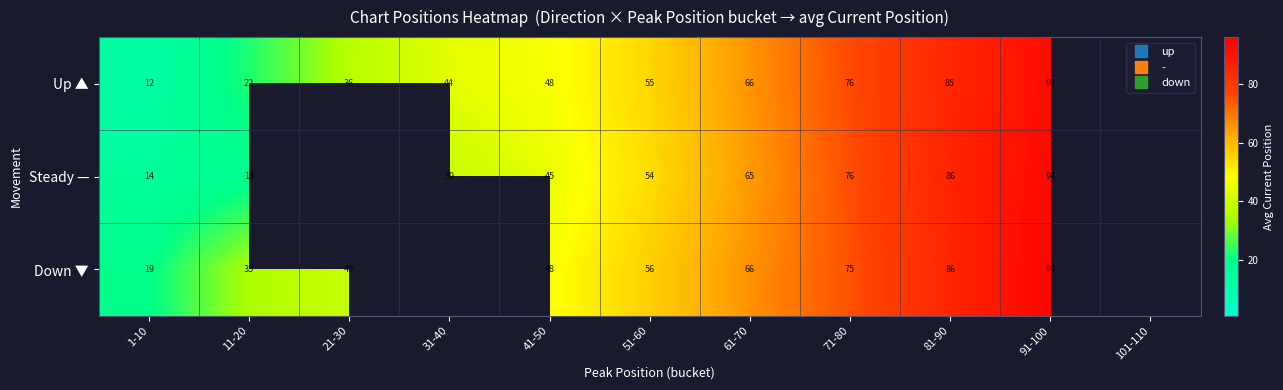

Is it true that Steady — equals 45.0 at 41-50?

True